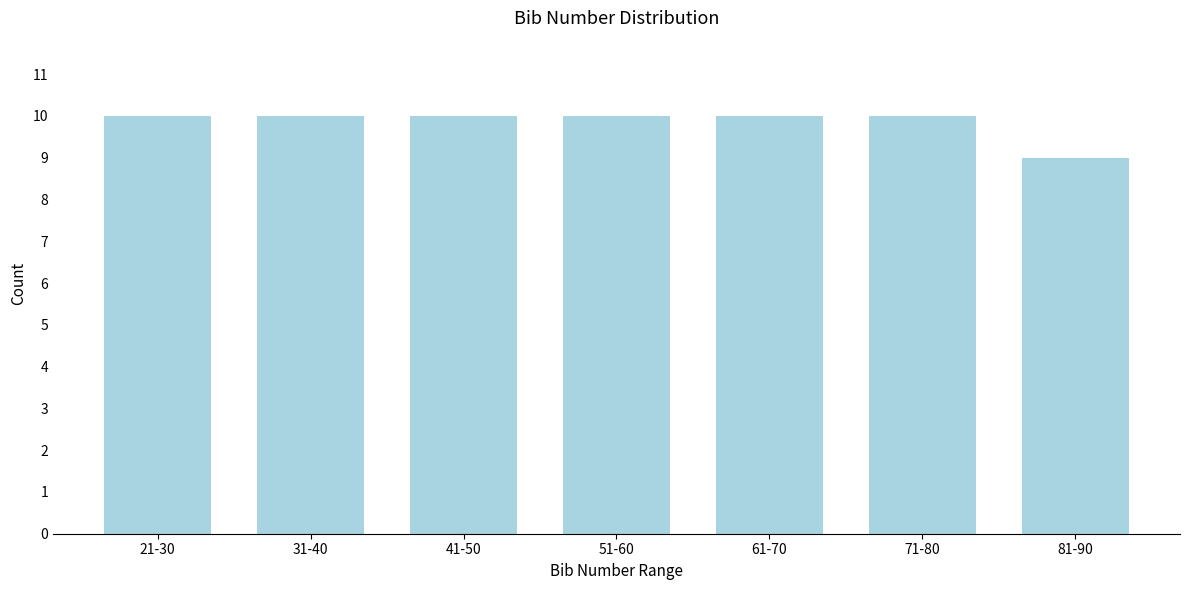

Reading right to left, extract all data points from this chart.

9	10	10	10	10	10	10